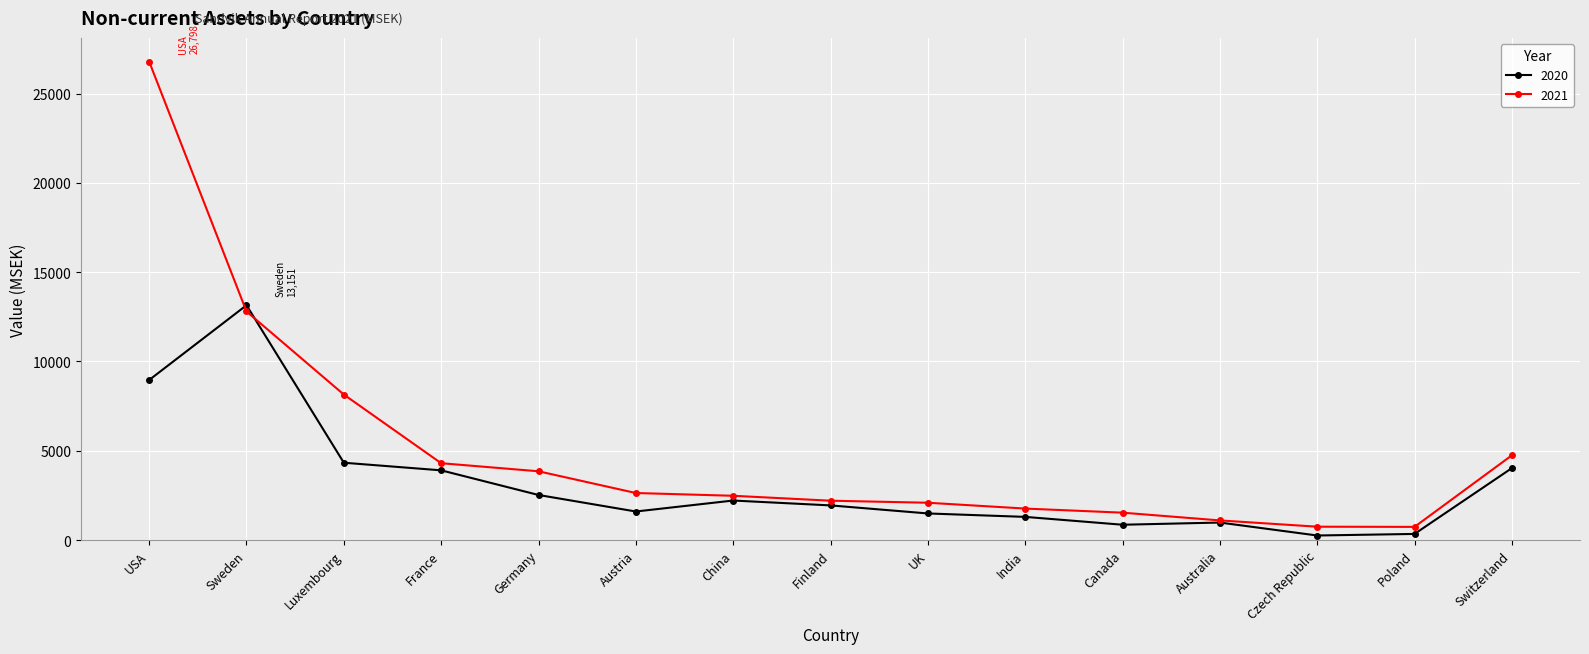

What is the greatest value displayed?

26798